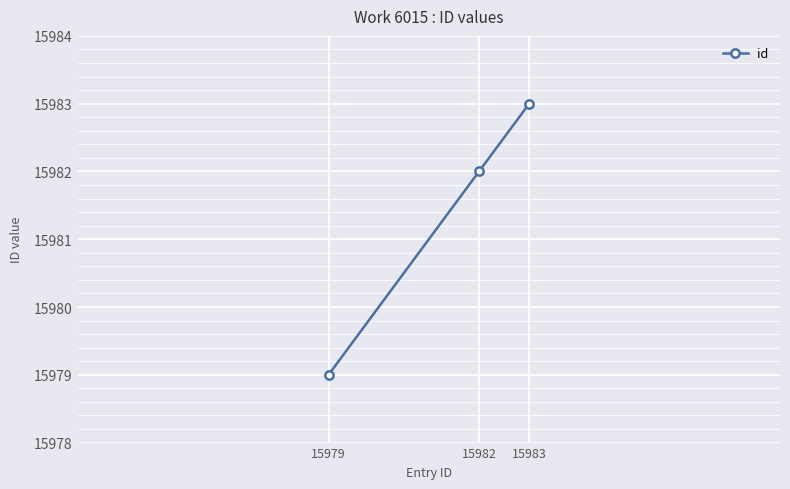

What is the difference between the values at 15983 and 15982?

1